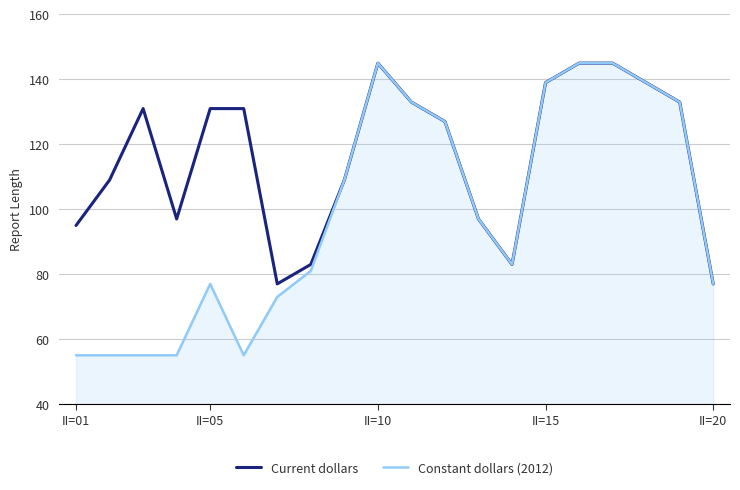

Which series has the largest range (max minus min)?

Constant dollars (2012)